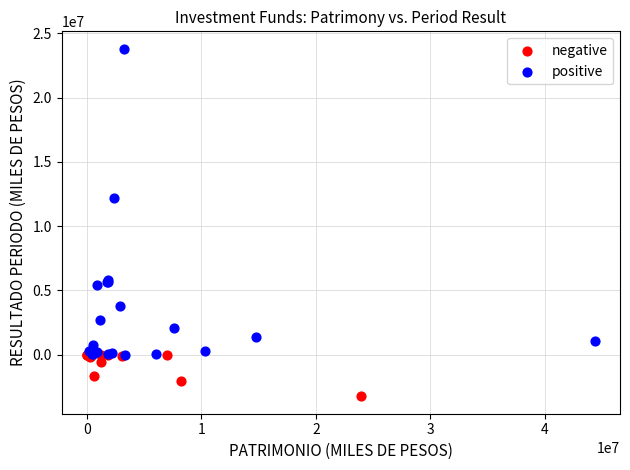

Which series reaches the minimum Y coordinate?

negative